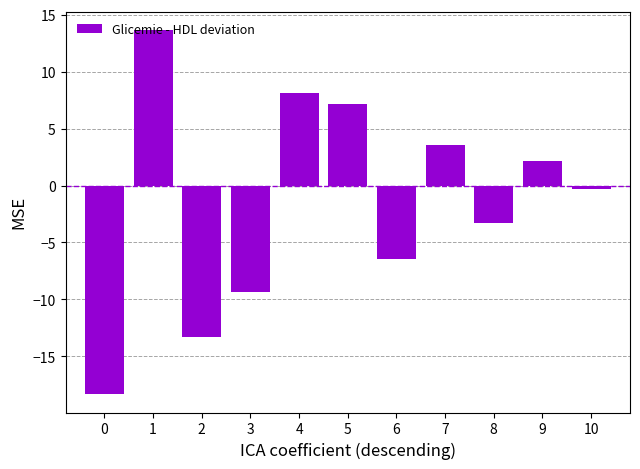

Are the bars horizontal?

No